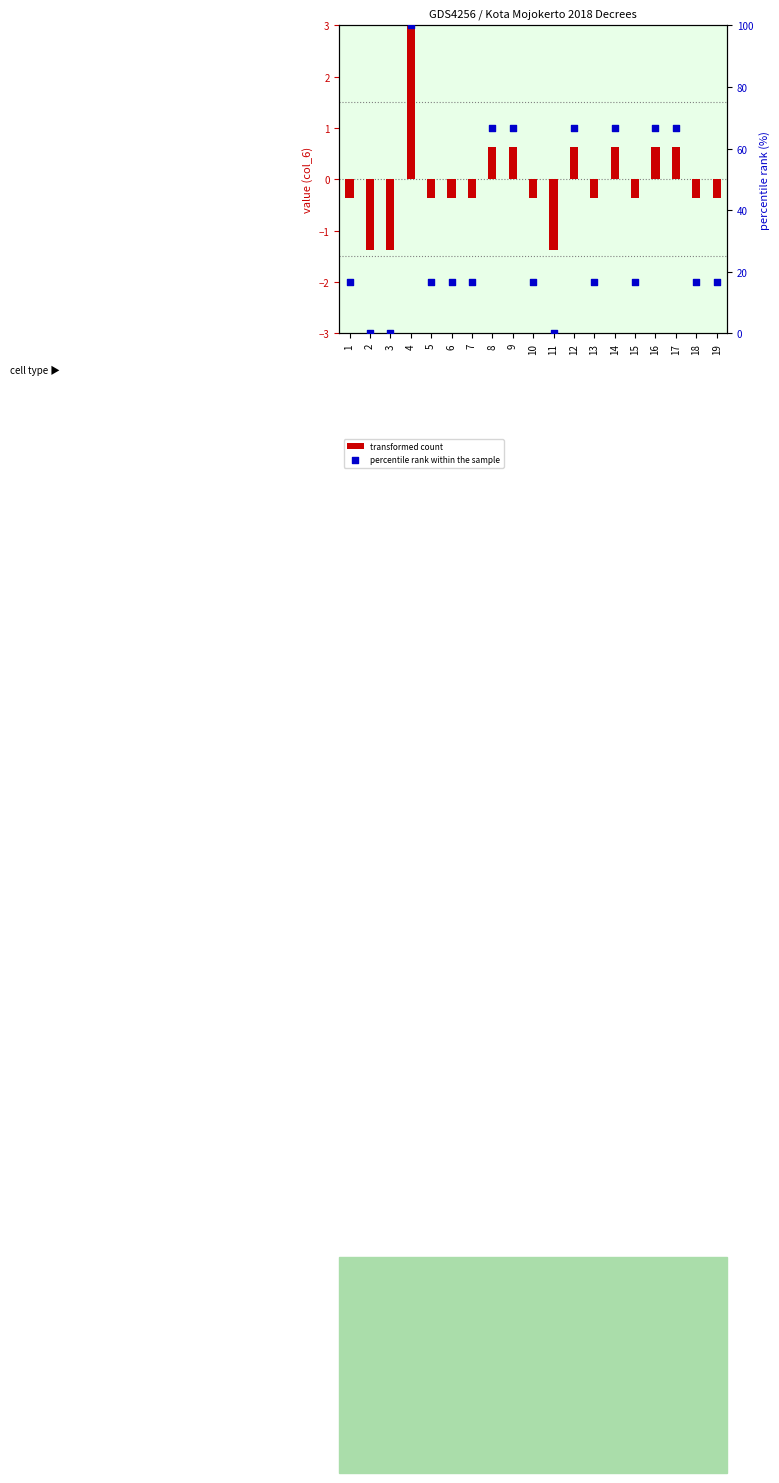

What are all the series names shown in the legend?

transformed count, percentile rank within the sample